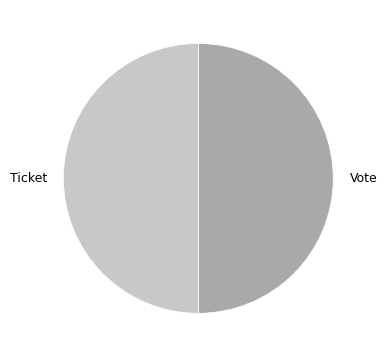

True or false: Vote accounts for 90% of the total.

False